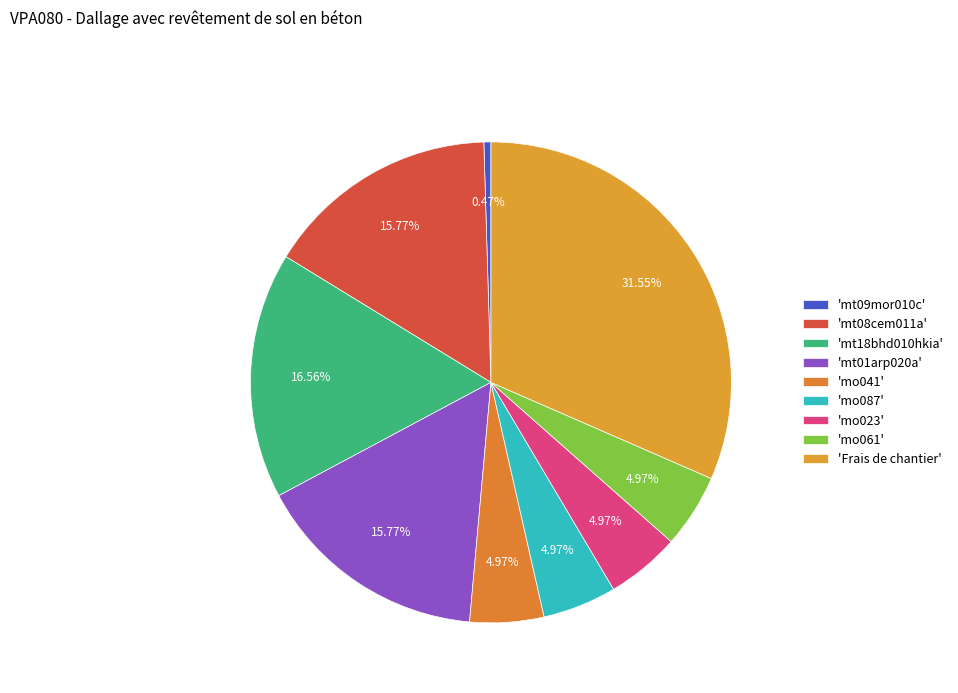

How many segments does this pie chart have?

9